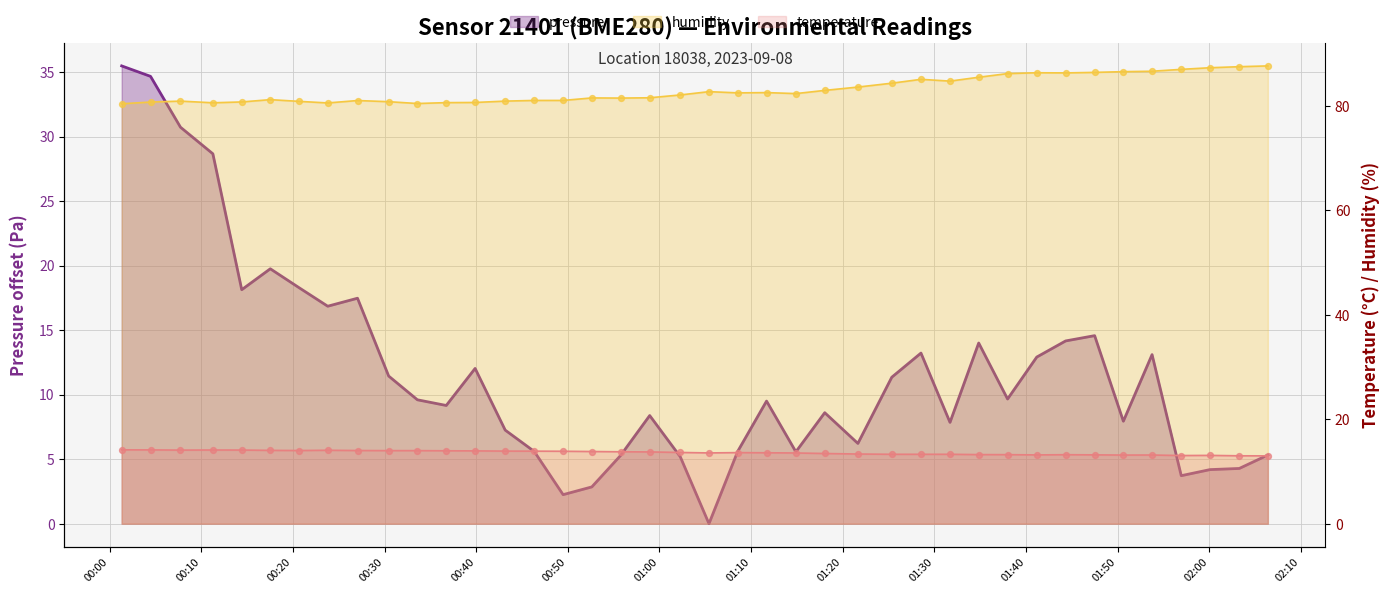

At how many categories does at least one series exceed 86?

10